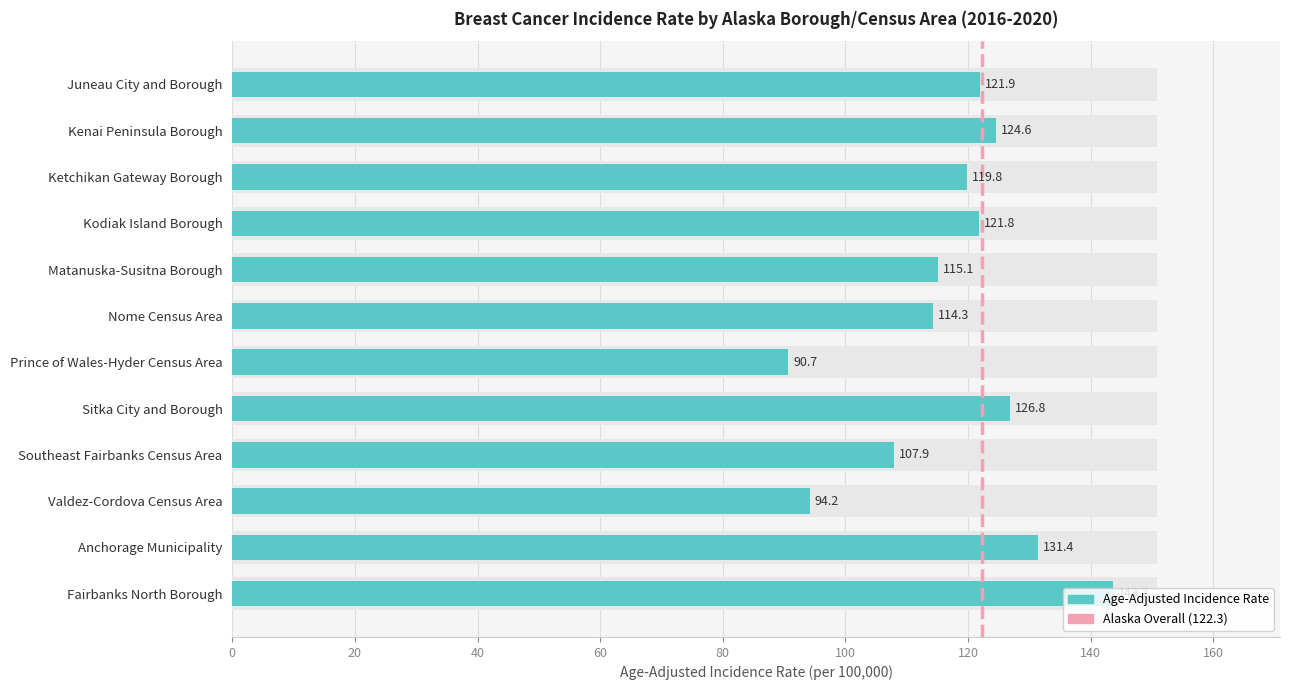

The value at Matanuska-Susitna Borough is 198.6. True or false?

False